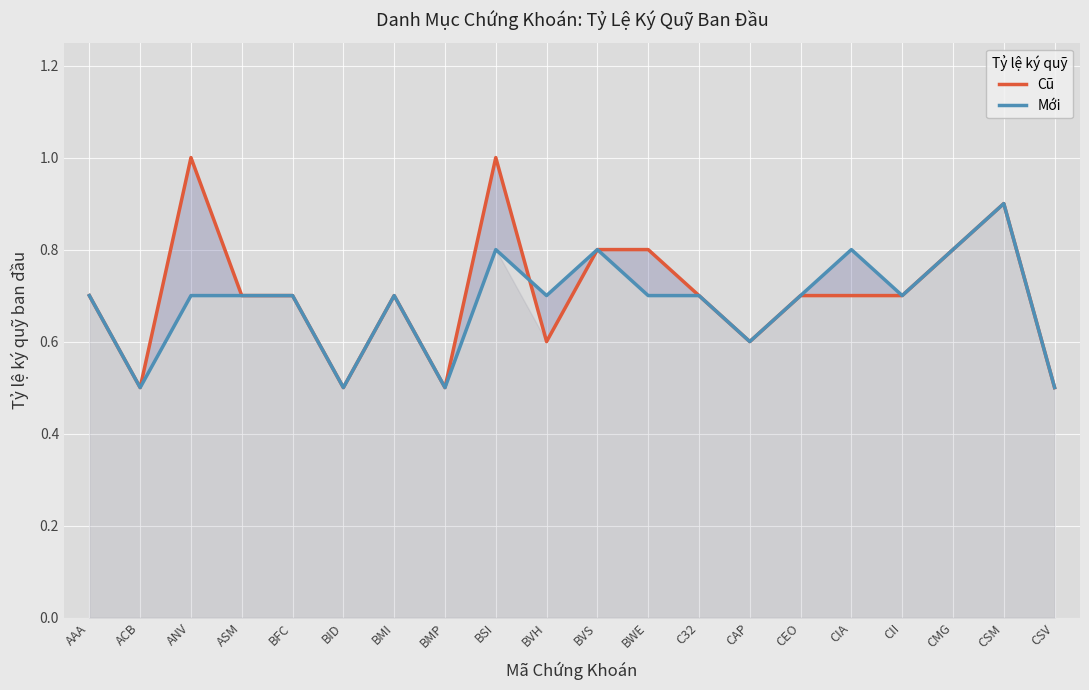

The value of Cũ at BID is 0.2. True or false?

False